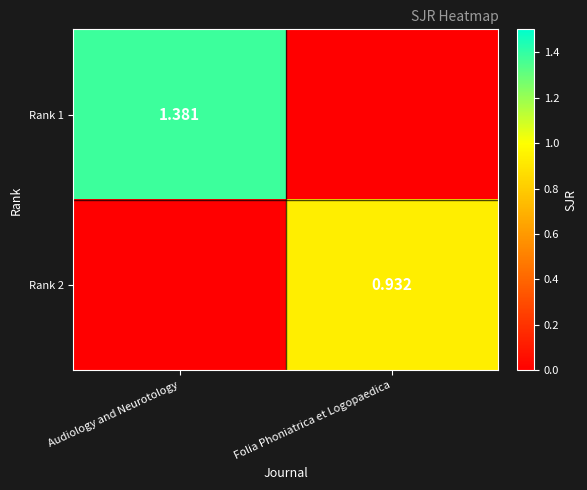

What is the spread (max minus min) of values at Folia Phoniatrica et Logopaedica?

0.9